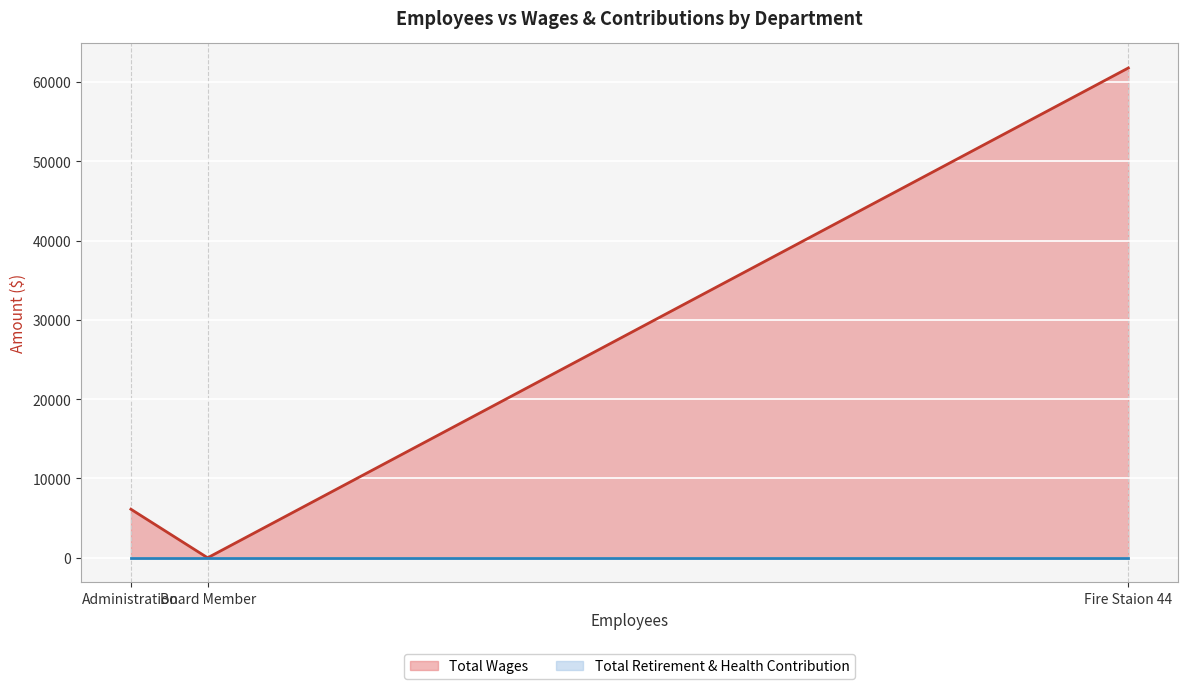

Rank the categories by Total Wages value from lowest to highest.

Board Member, Administration, Fire Staion 44